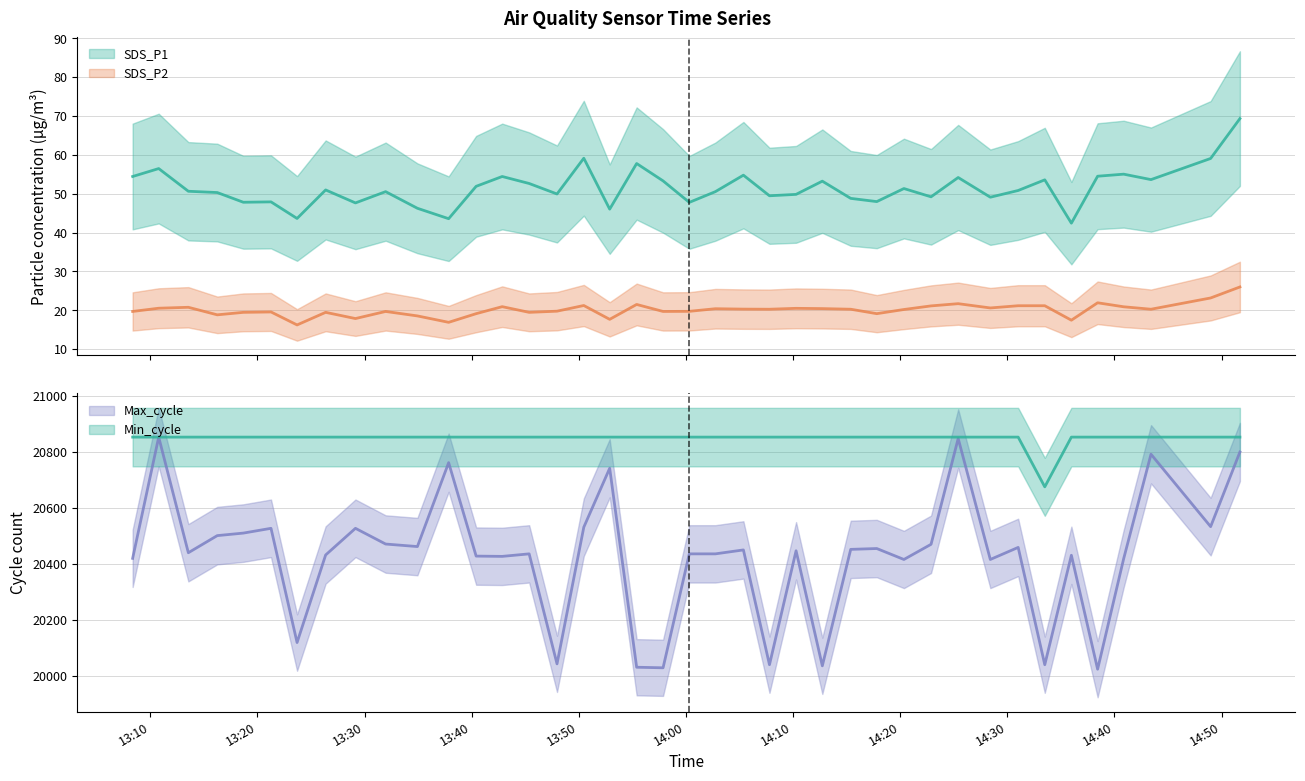

At which label does SDS_P2 reach its peak?

2022/12/17 14:51:43